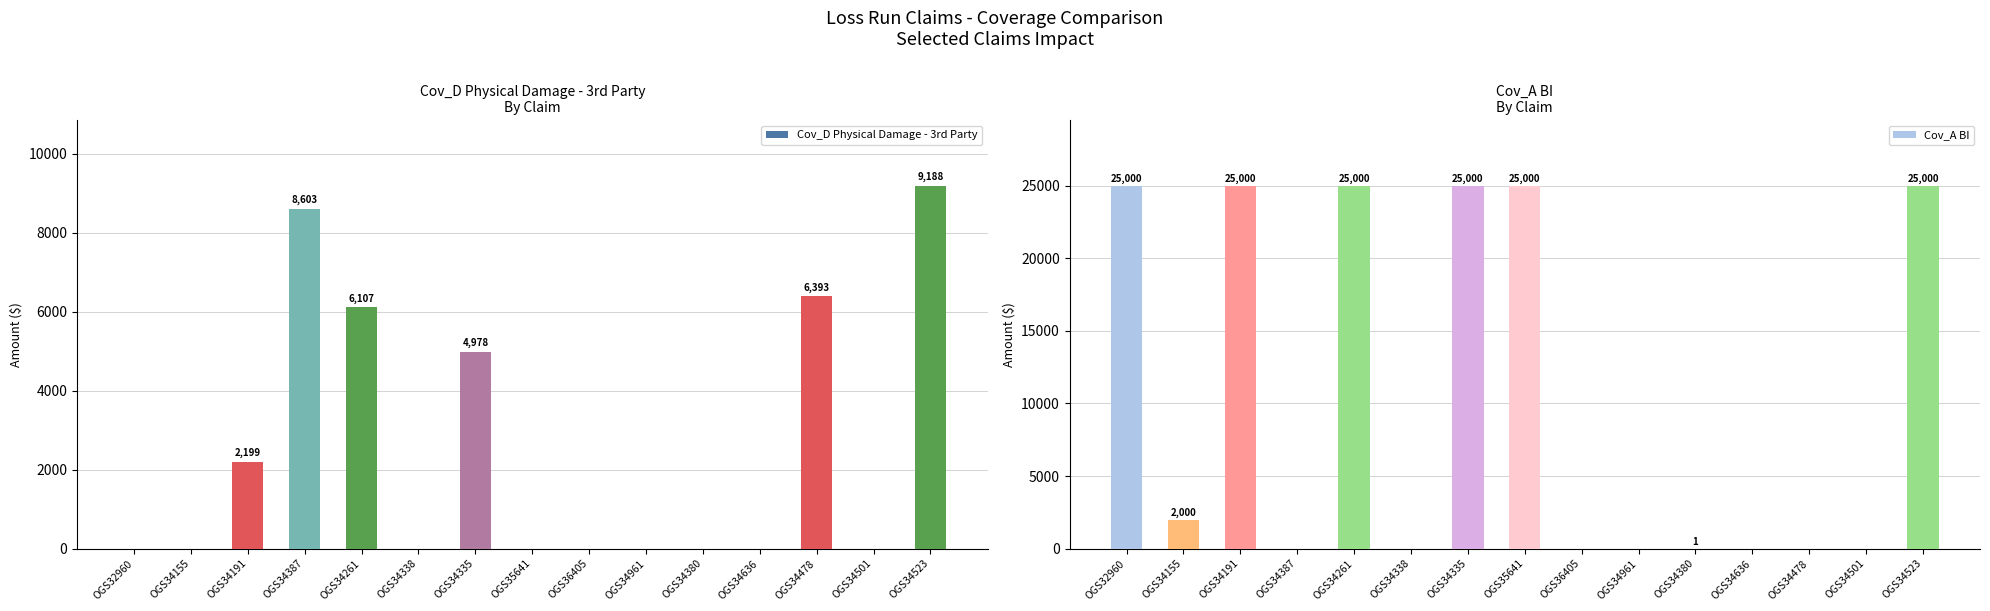

Between OGS36405 and OGS34478, which series saw the biggest shift?

Cov_D Physical Damage - 3rd Party